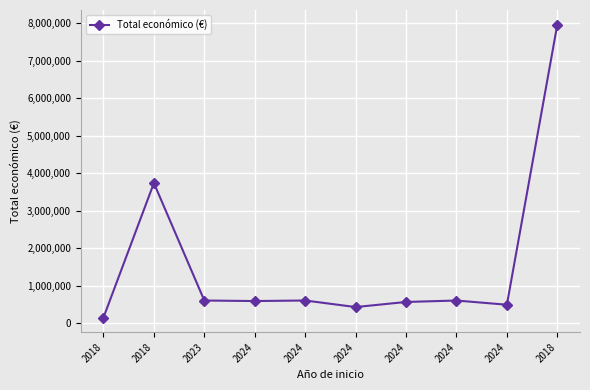

Which has a higher value, 2018 or 2018?

2018